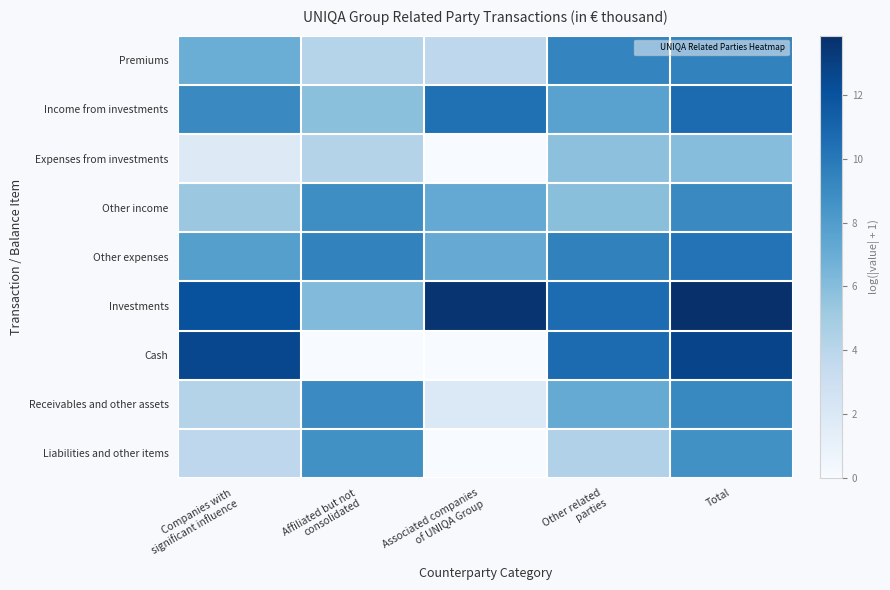

Which has a higher value, Associated companies
of UNIQA Group or Total?

Total